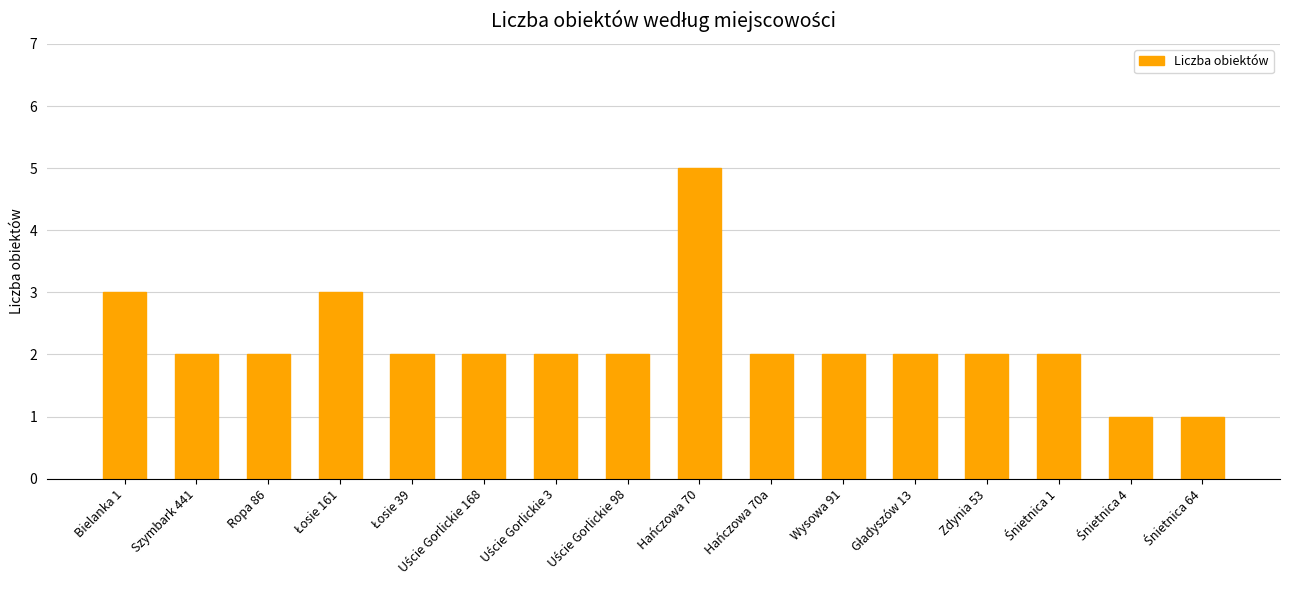

What is the maximum value shown in the chart?

5